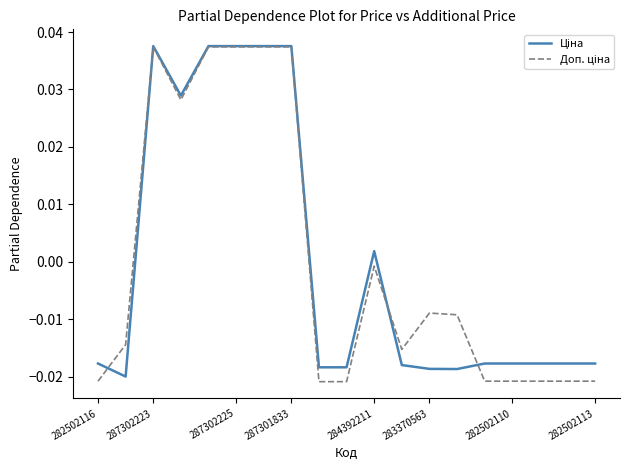

List the series in order of their peak value, lowest first.

Доп. ціна, Ціна